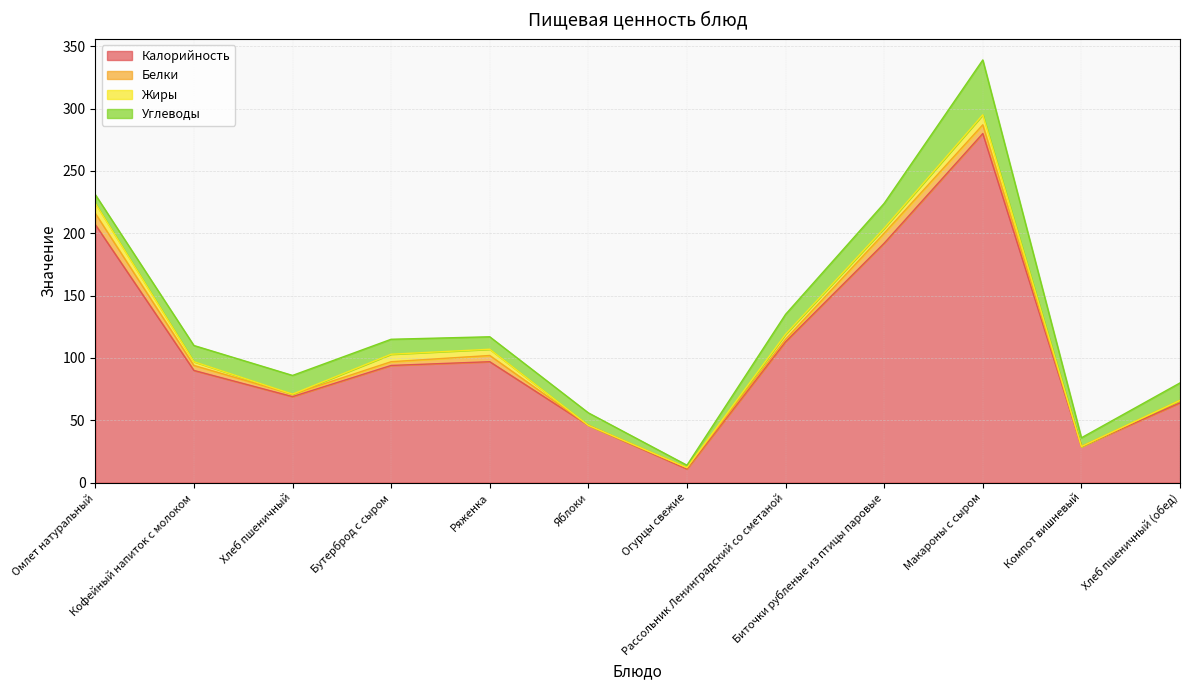

Which series changed the most between Яблоки and Рассольник Ленинградский со сметаной?

Калорийность